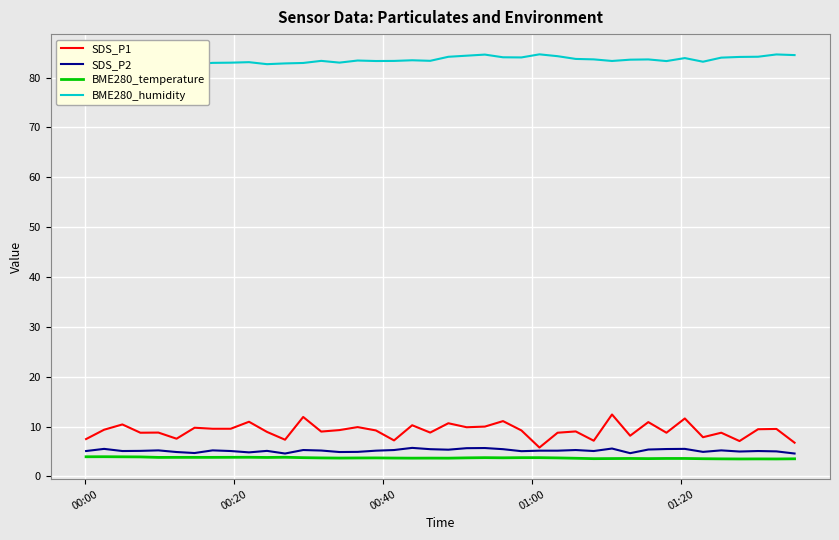

List the series in order of their peak value, highest first.

BME280_humidity, SDS_P1, SDS_P2, BME280_temperature